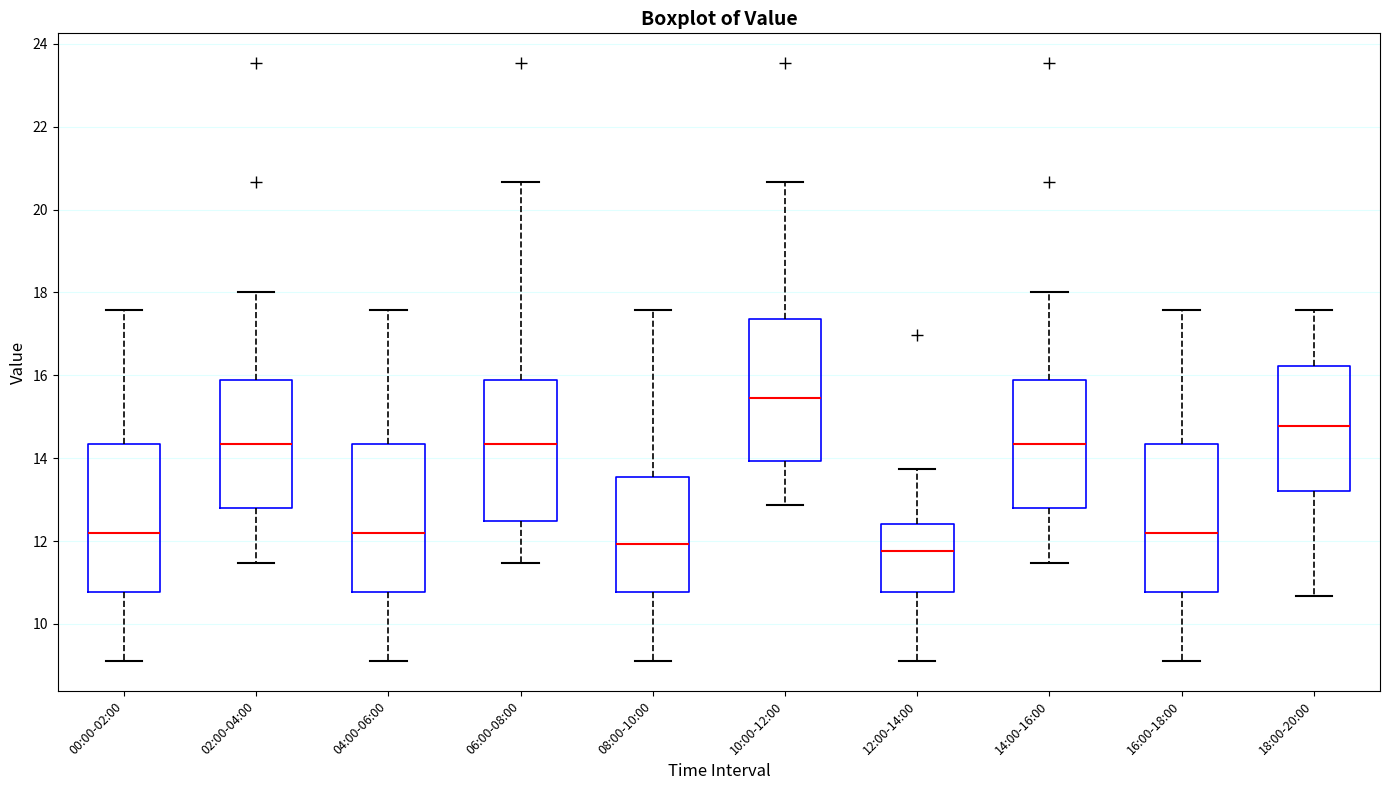

Reading left to right, read every box against the y-axis: the position of its median line, the range the box covers, and the ends of its whiskers. The values are not printed on the chart, so give them approximately, as read against the axis.

00:00-02:00: median 12.2, box 10.8 to 14.4, whiskers 9.2 to 17.6
02:00-04:00: median 14.4, box 12.8 to 15.8, whiskers 11.4 to 18.0
04:00-06:00: median 12.2, box 10.8 to 14.4, whiskers 9.2 to 17.6
06:00-08:00: median 14.4, box 12.4 to 15.8, whiskers 11.4 to 20.6
08:00-10:00: median 12.0, box 10.8 to 13.6, whiskers 9.2 to 17.6
10:00-12:00: median 15.4, box 14.0 to 17.4, whiskers 12.8 to 20.6
12:00-14:00: median 11.8, box 10.8 to 12.4, whiskers 9.2 to 13.8
14:00-16:00: median 14.4, box 12.8 to 15.8, whiskers 11.4 to 18.0
16:00-18:00: median 12.2, box 10.8 to 14.4, whiskers 9.2 to 17.6
18:00-20:00: median 14.8, box 13.2 to 16.2, whiskers 10.6 to 17.6